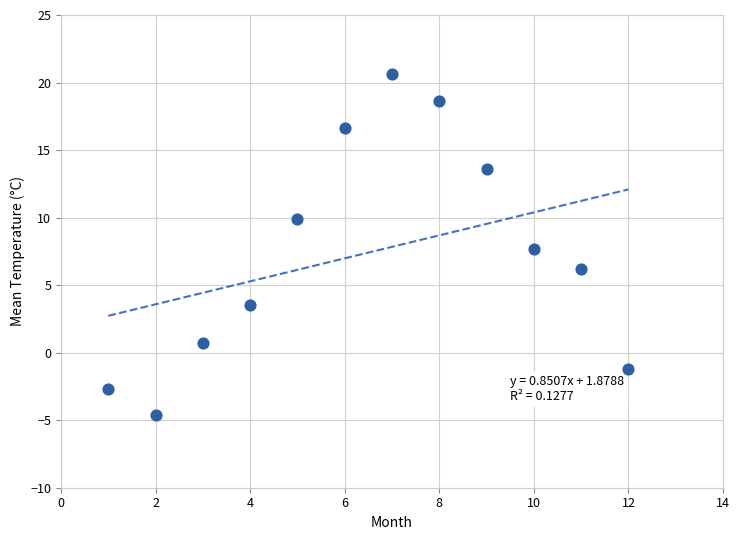

What is the range of Y values (max minus min)?

25.2